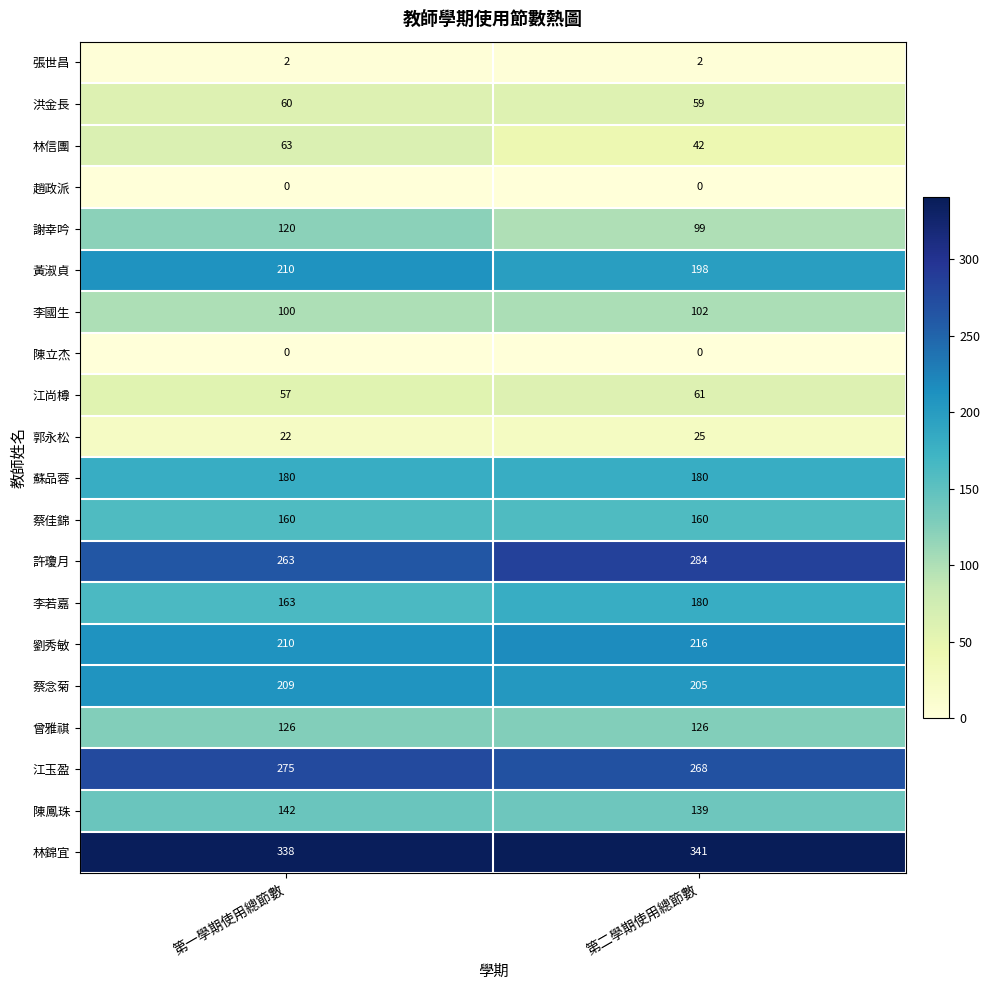

At which category is the sum across all series the highest?

第一學期使用總節數